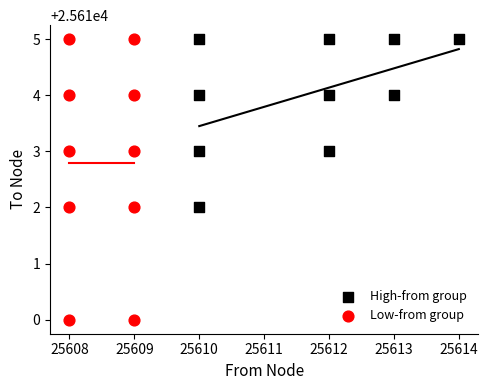

Which series contains the lowest Y value?

Low-from group